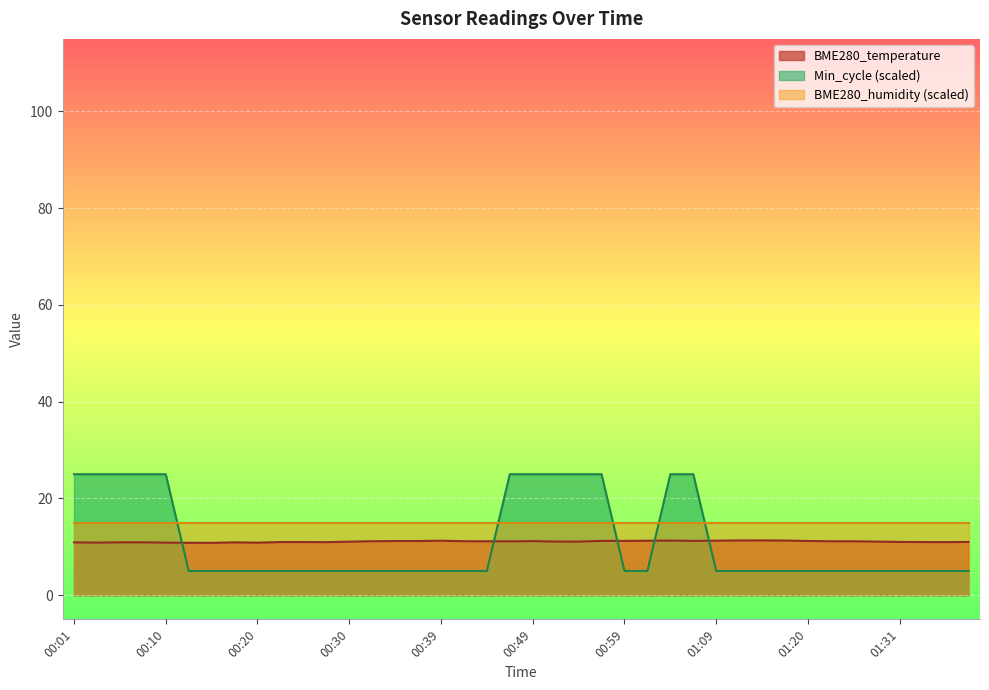

Which series has the largest range (max minus min)?

Min_cycle (scaled)